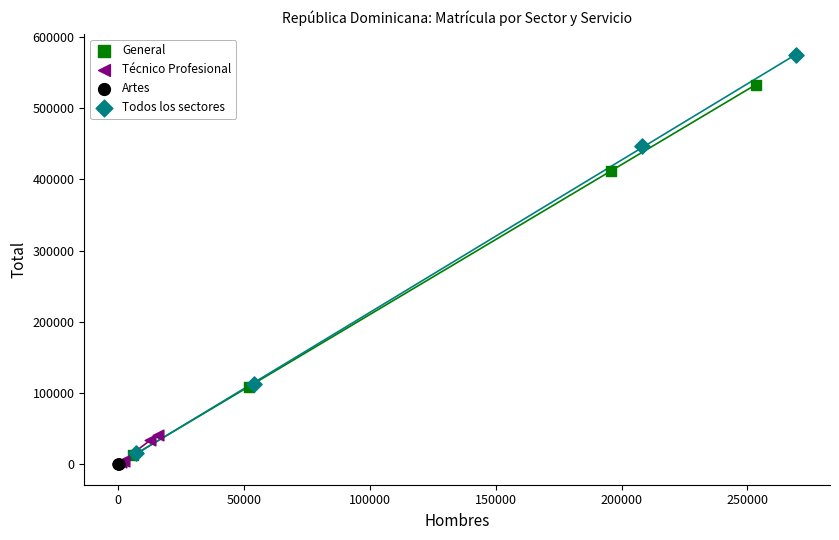

Which series reaches the maximum Y coordinate?

Todos los sectores